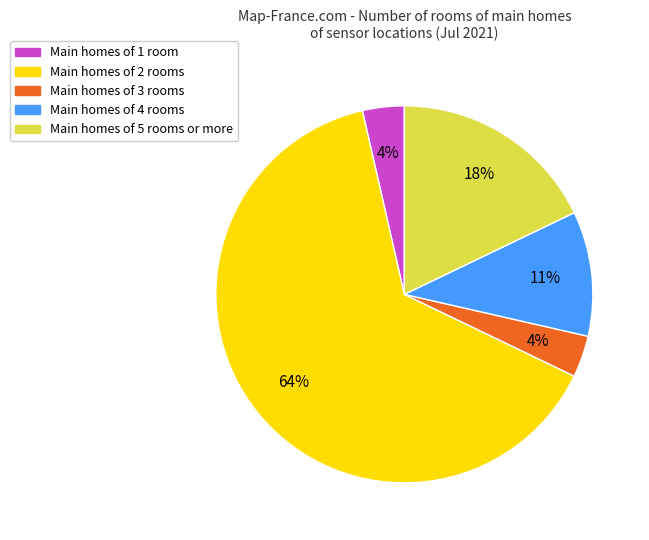

To the nearest percent, what is the average slice percentage?

20%